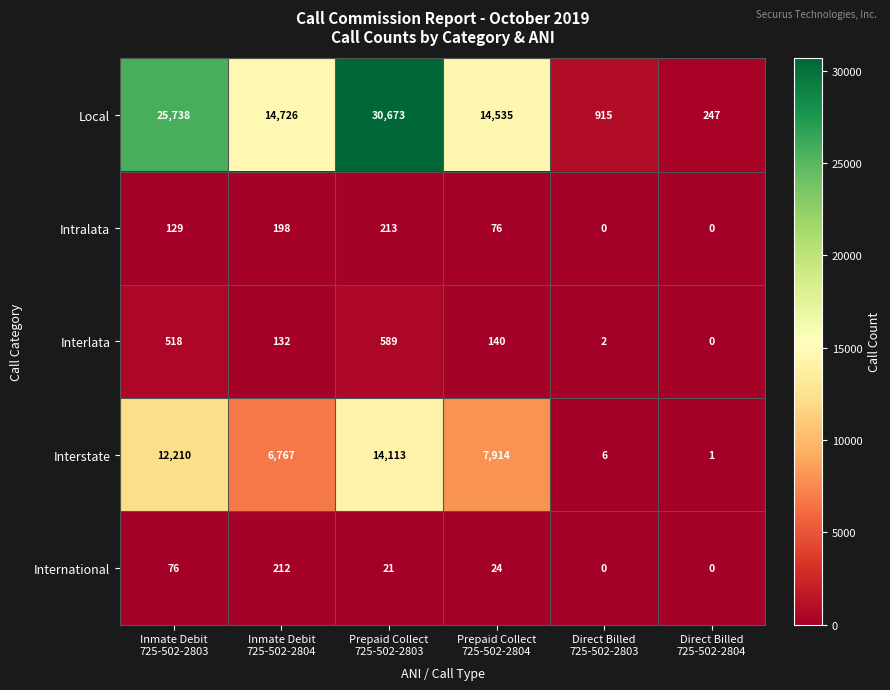

Which series has the largest range (max minus min)?

Local